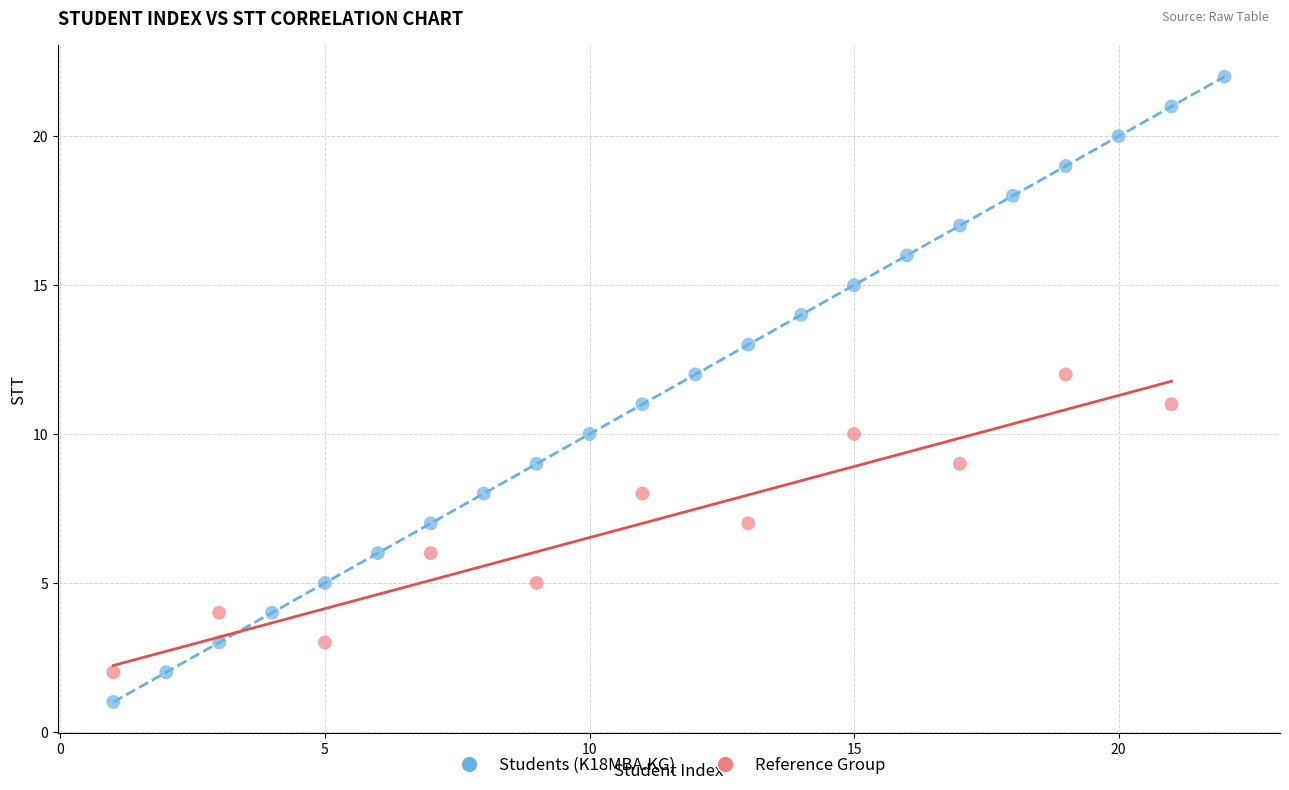

Which series contains the highest Y value?

Students (K18MBA.KG)